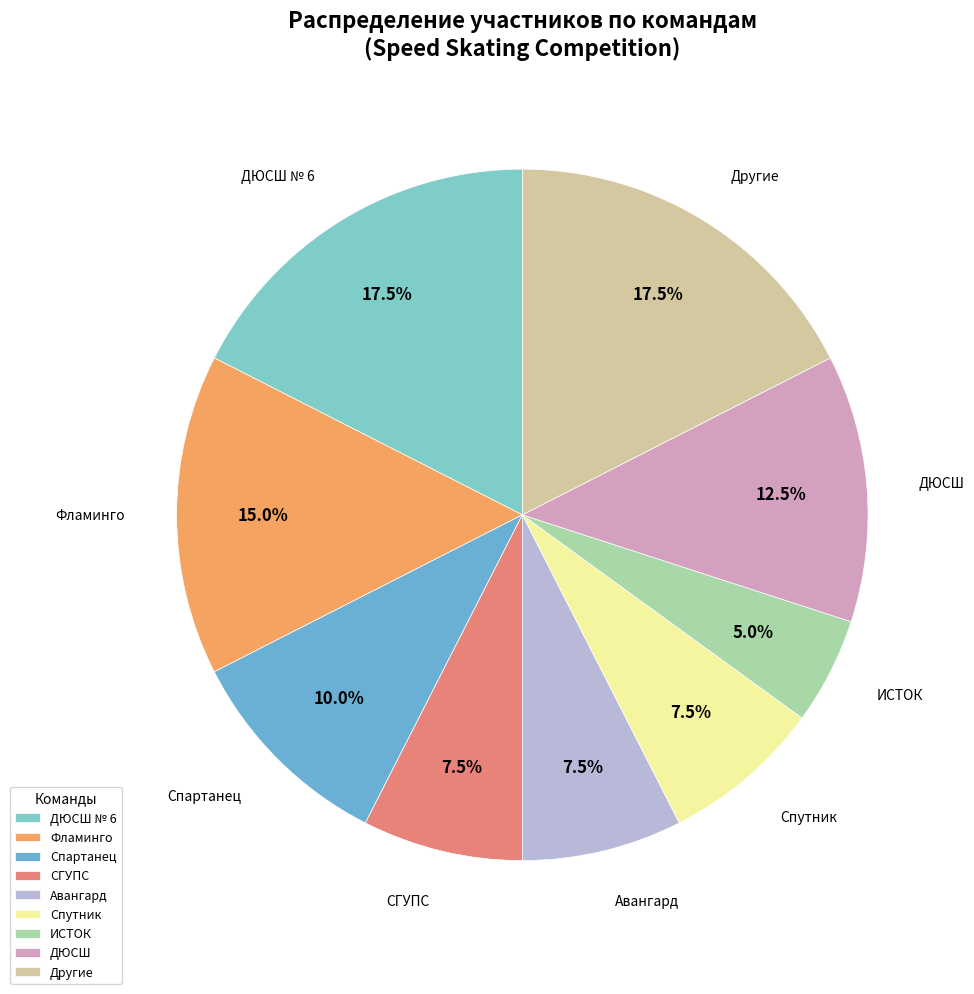

What portion of the pie excludes ДЮСШ?

87.5%